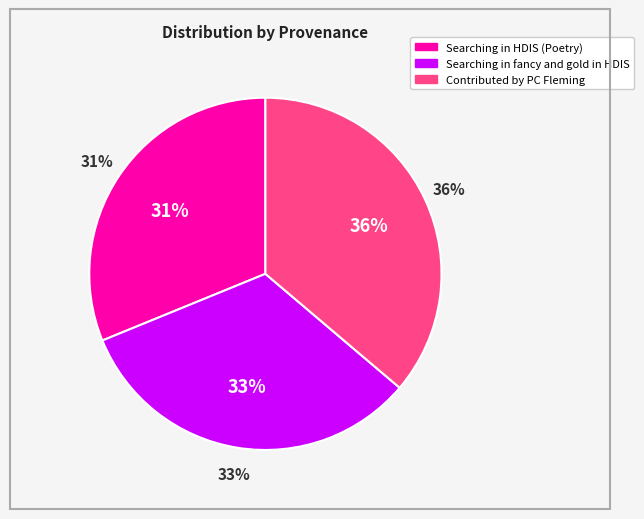

The Contributed by PC Fleming slice represents 25% of the pie. True or false?

False